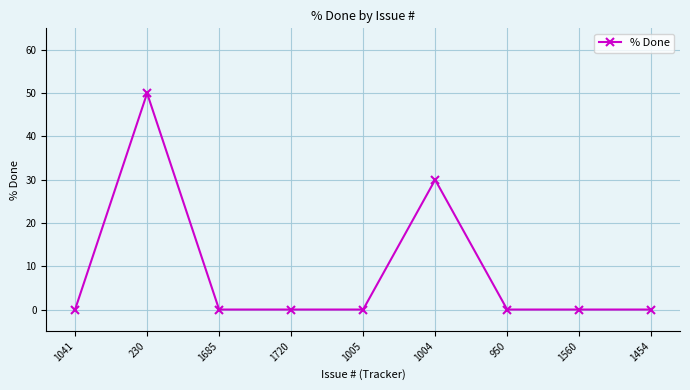

At which category does the data reach its first local peak?

230